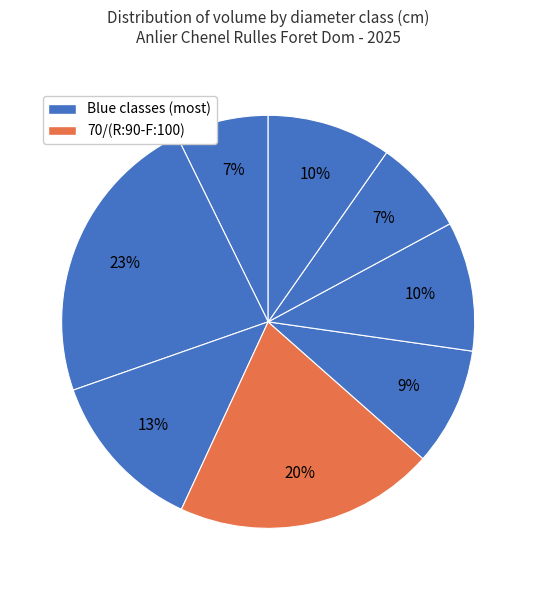

How many slices are in this pie chart?

8